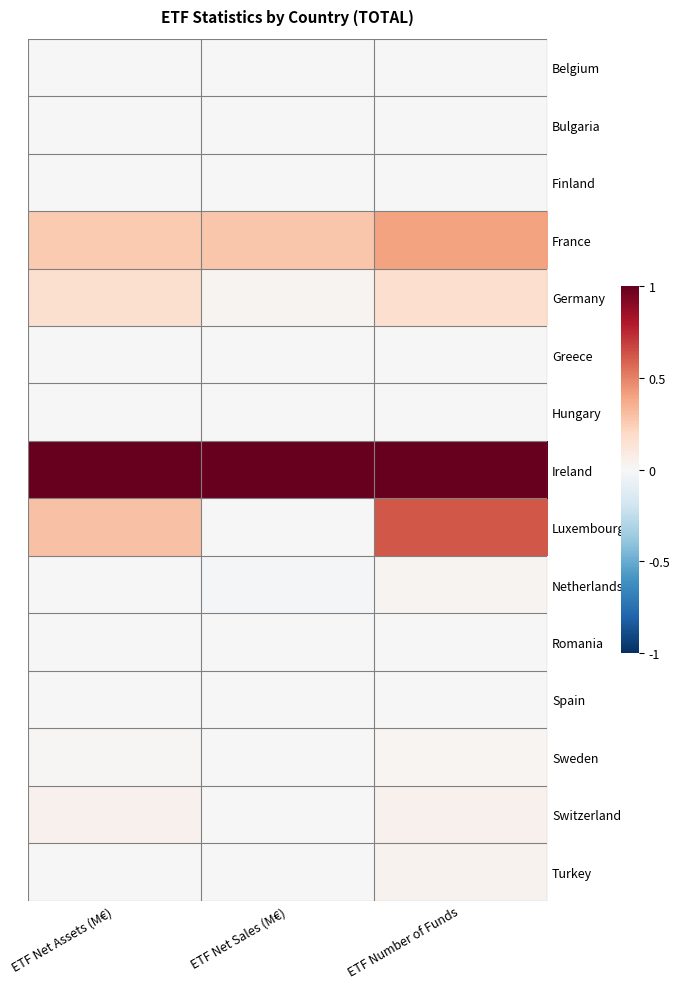

Which series changed the most between ETF Net Assets (M€) and ETF Net Sales (M€)?

Luxembourg